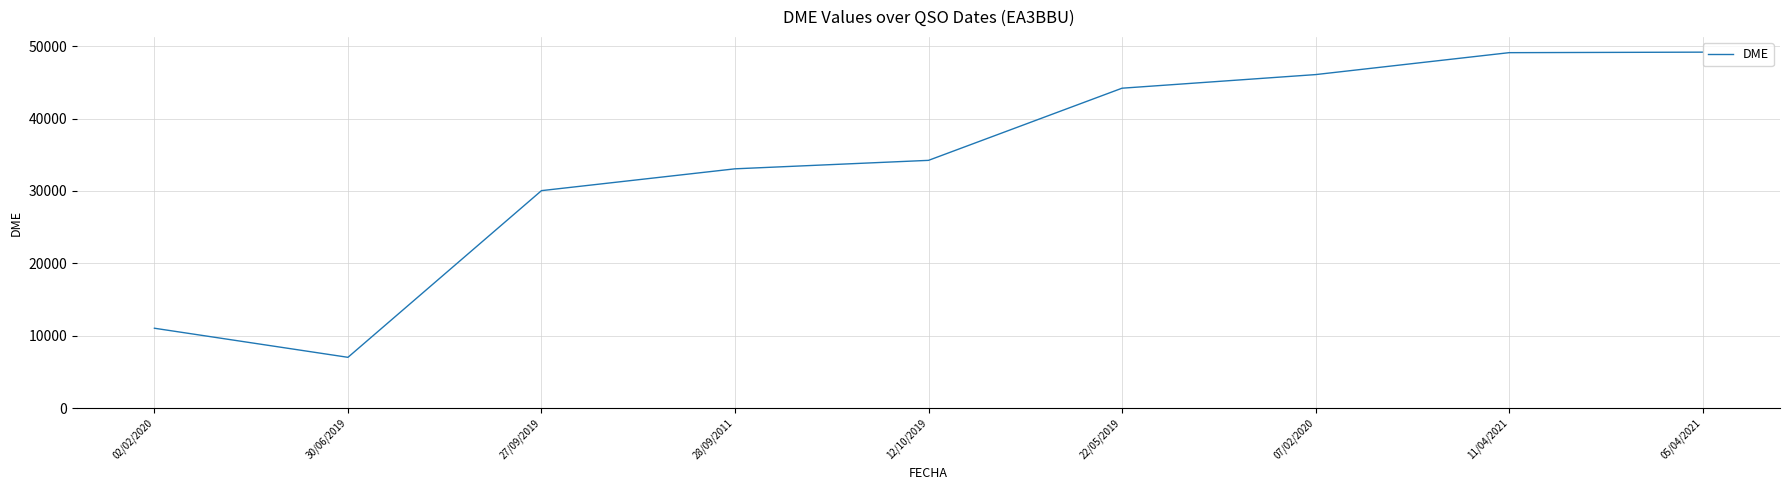

True or false: the data shows 7860 at 28/09/2011.

False